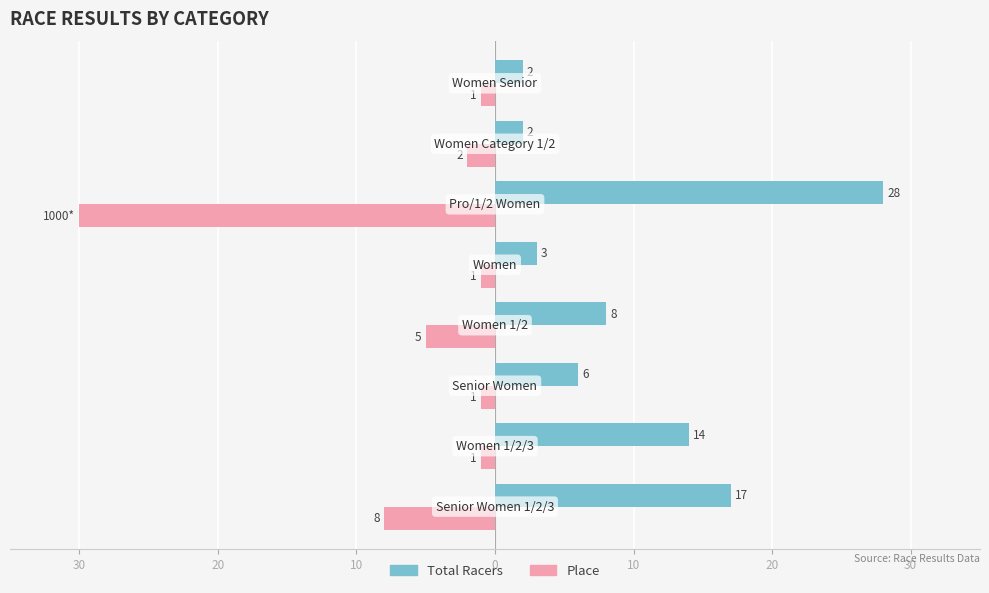

Rank the series by their maximum value, from highest to lowest.

Total Racers, Place